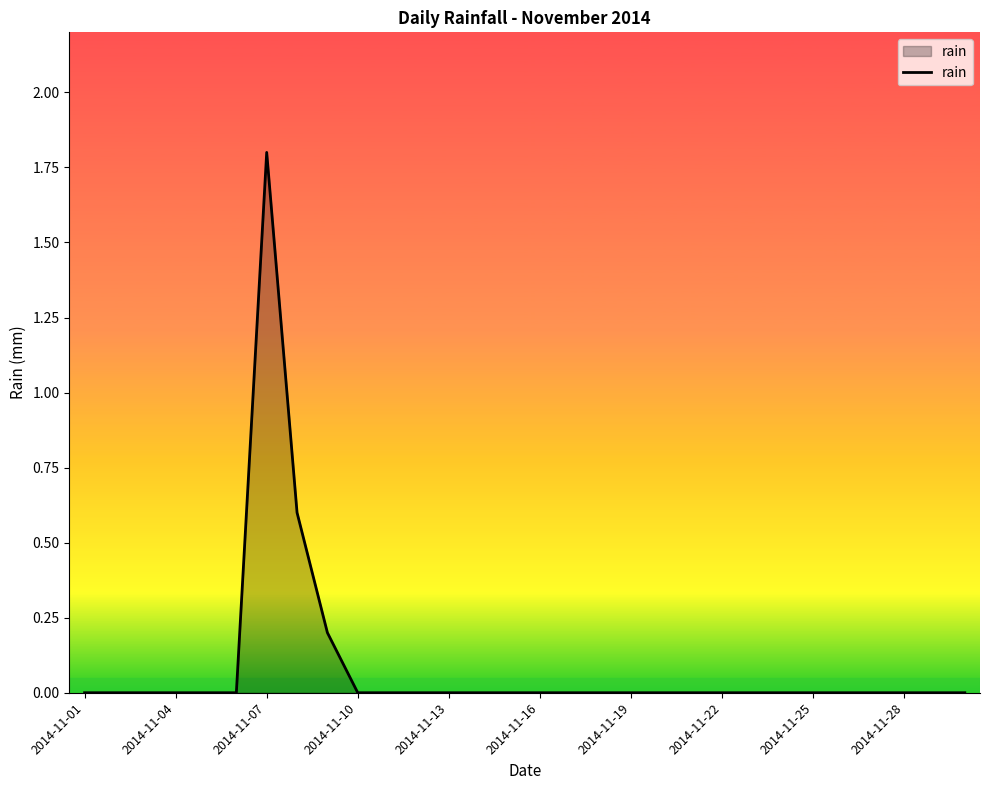

What is the greatest value displayed?

1.8